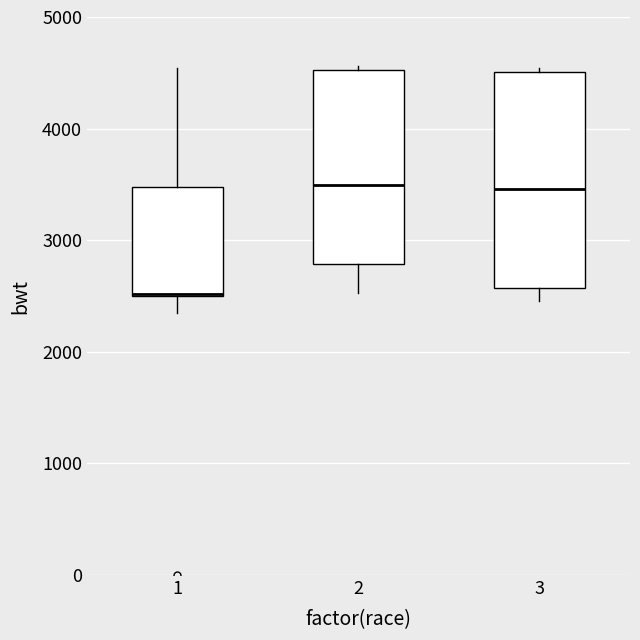

Reading left to right, transcribe this box plot: for each box, give where its median line is, the range the box spans, and where its two whiskers end, as read against the y-axis. The values are not printed on the chart, so give them approximately, as read against the axis.

1: median 2500, box 2500 to 3500, whiskers 2400 to 4500
2: median 3500, box 2800 to 4500, whiskers 2500 to 4600
3: median 3500, box 2600 to 4500, whiskers 2500 to 4500 (just above the box's upper edge)